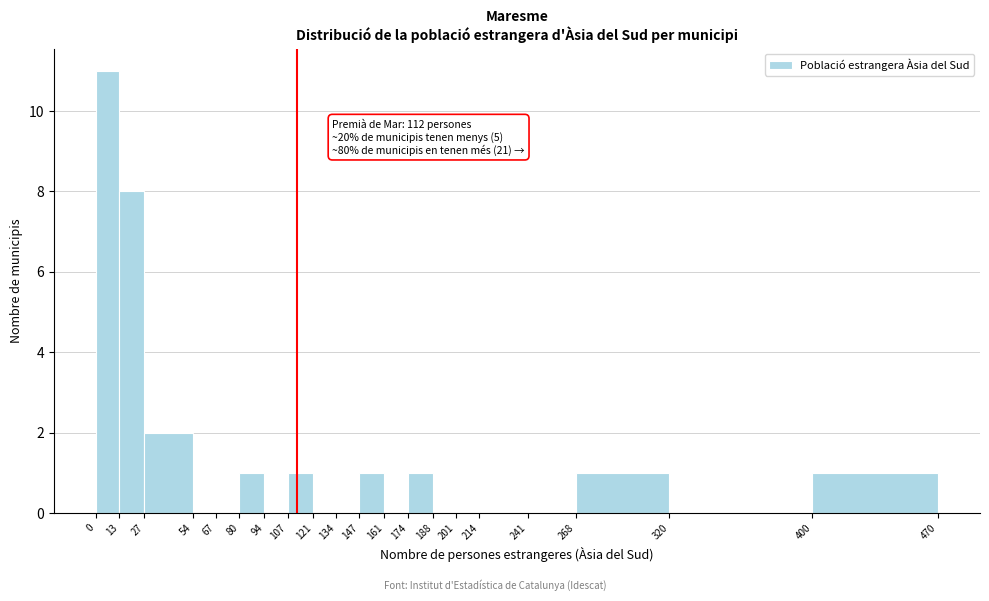

Over which range of the x-axis is the bar tallest?

0 to 13